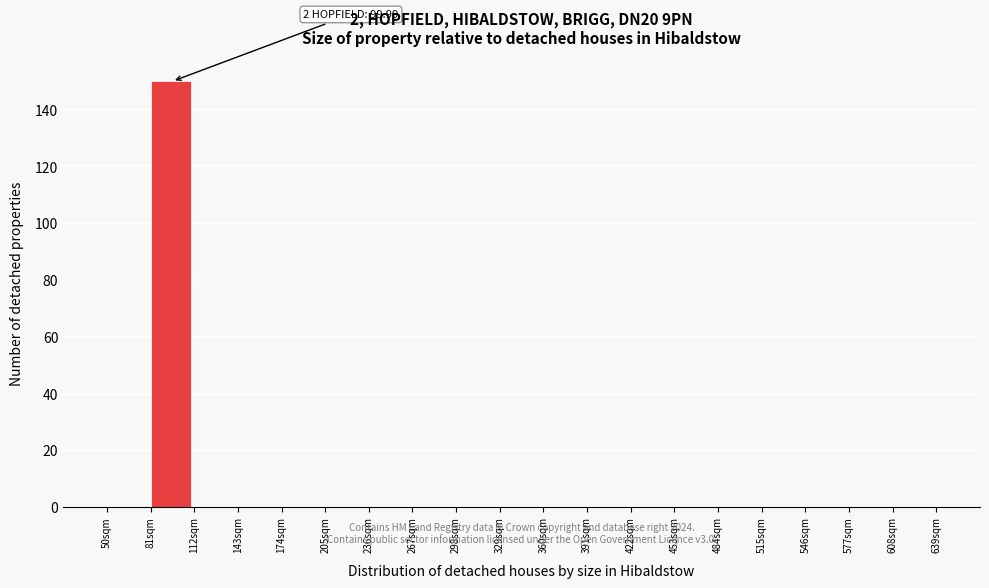

Which range on the x-axis has the tallest bar?

81 to 112